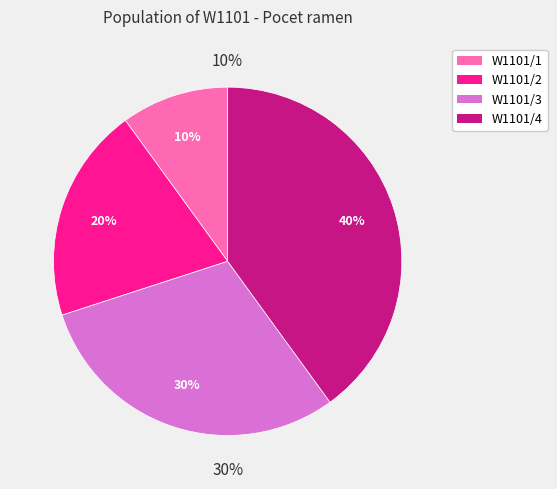

Between W1101/4 and W1101/2, which is larger?

W1101/4